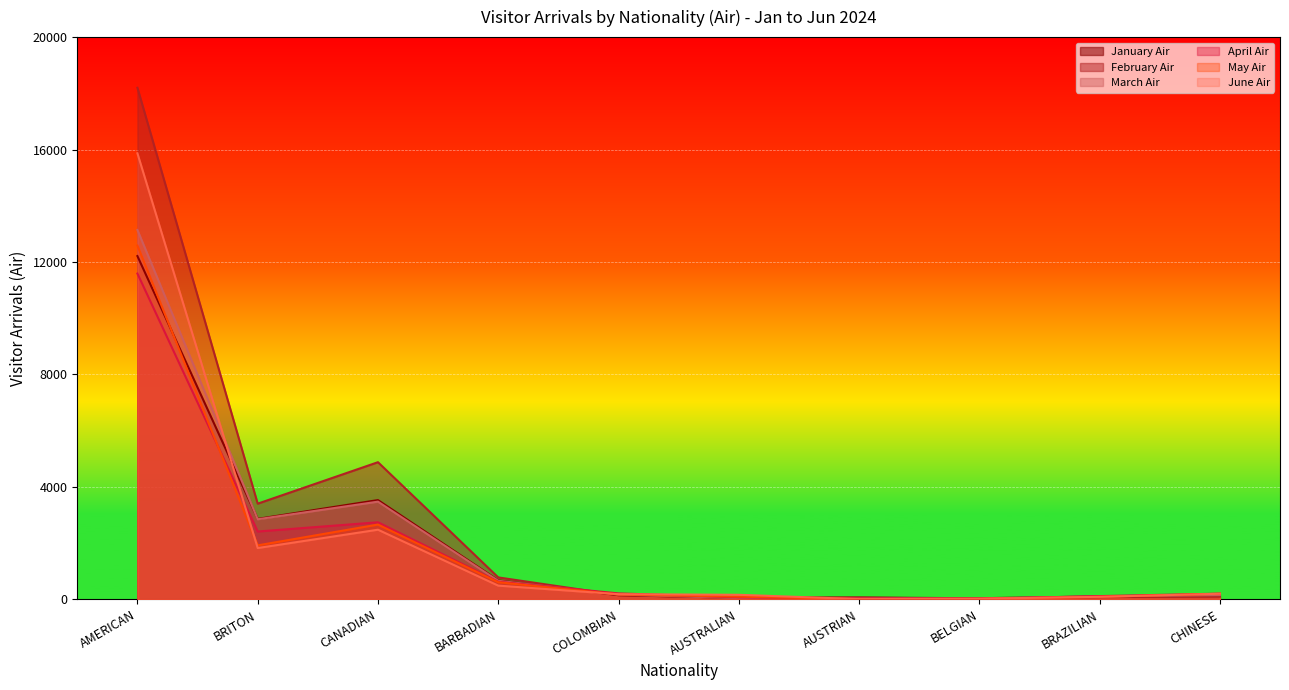

What is the difference between the second highest and minimum values in the April Air series?

2725